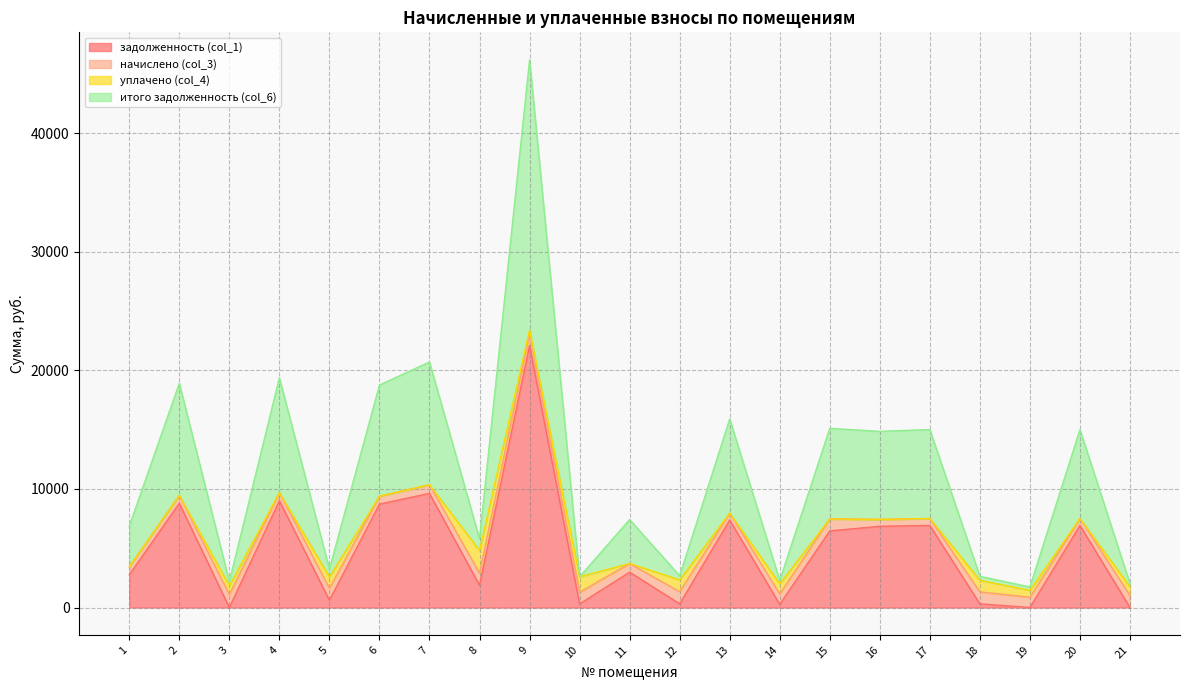

Does the chart have visible grid lines?

Yes